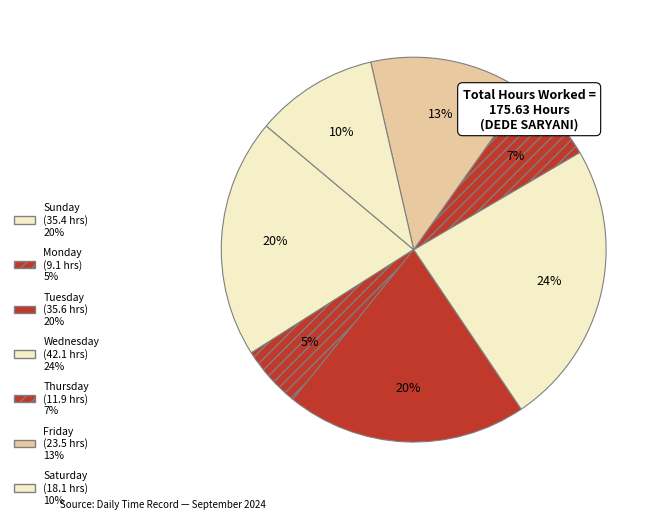

How many slices are in this pie chart?

7